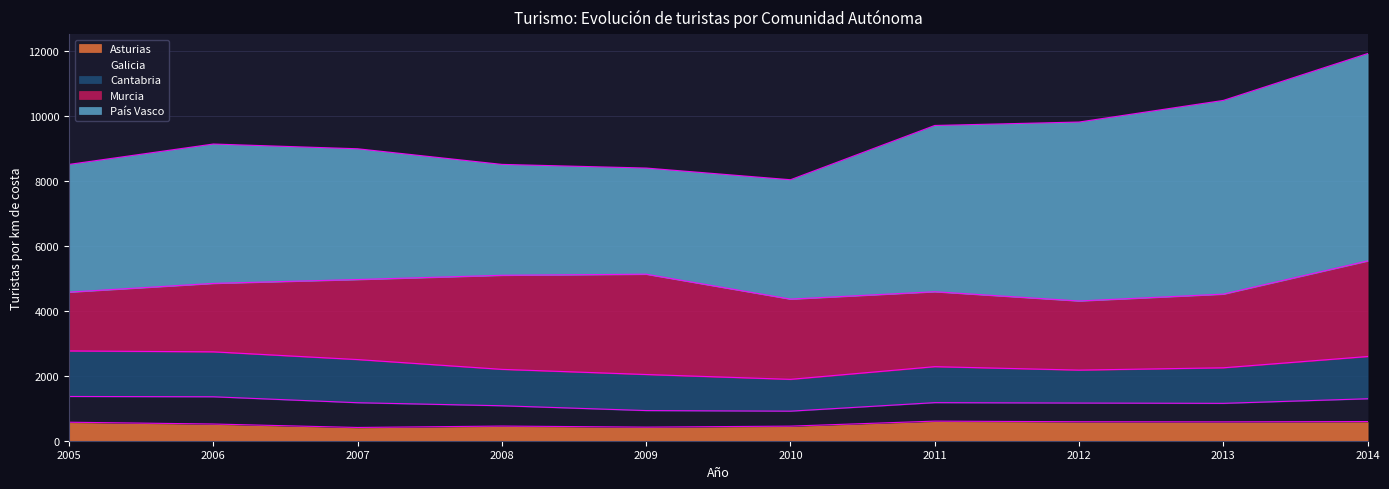

True or false: Asturias has a value of 569.4 at 2005.

True